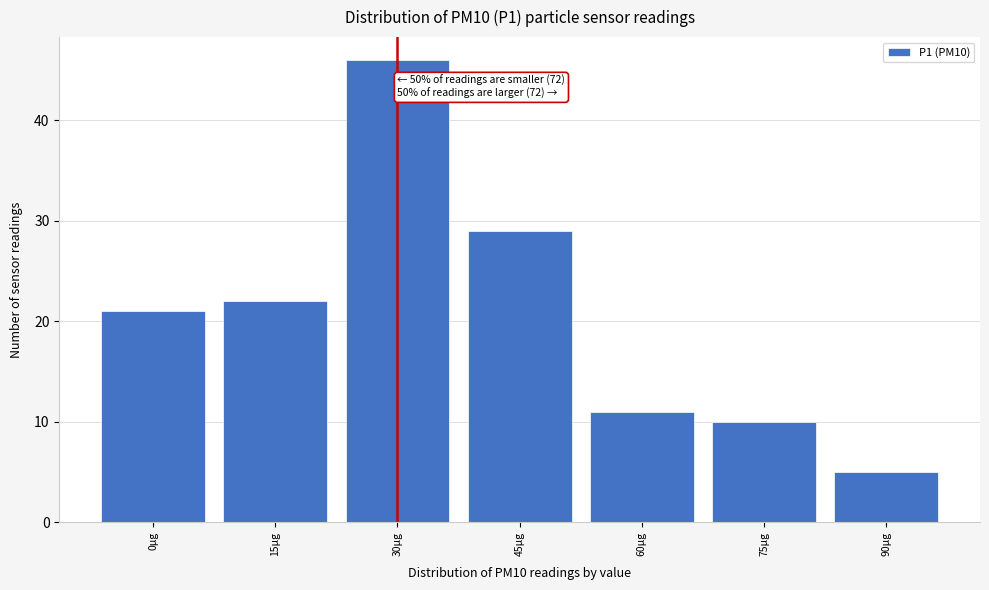

Reading left to right, transcribe all the data shown in this chart.

21	22	46	29	11	10	5